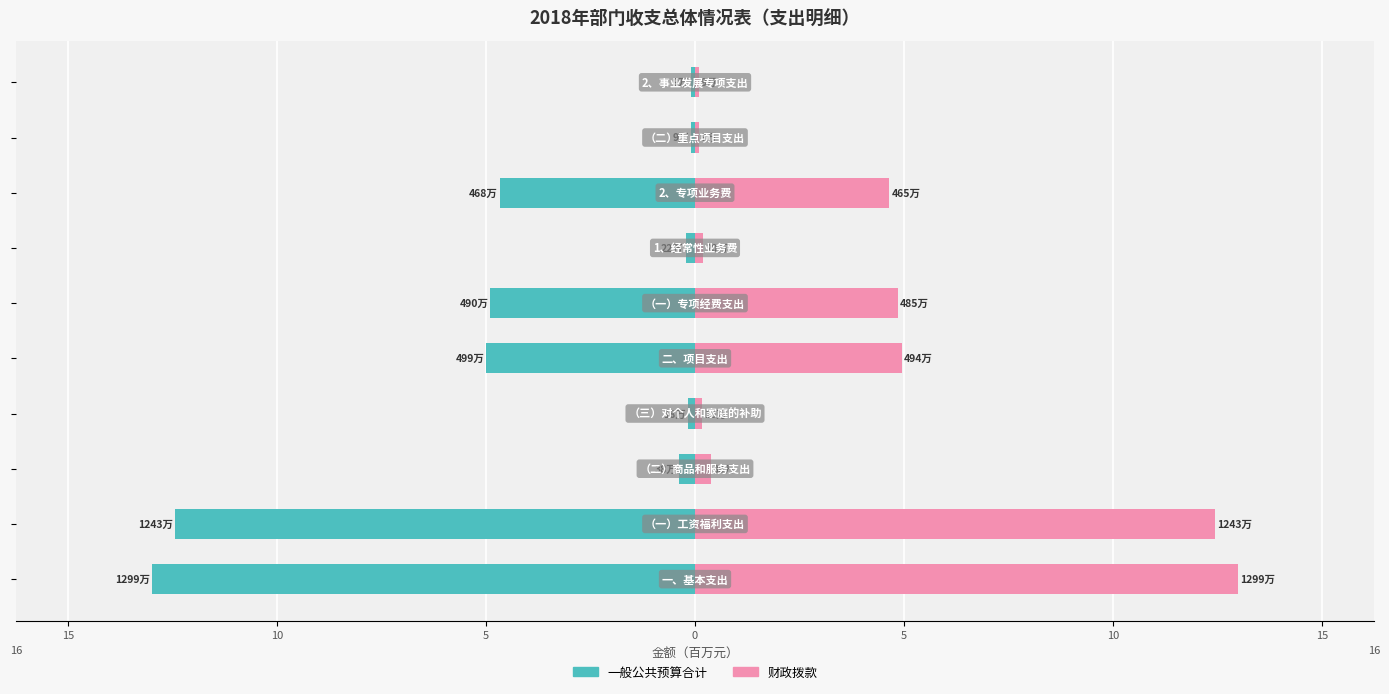

How many groups of bars are there?

10